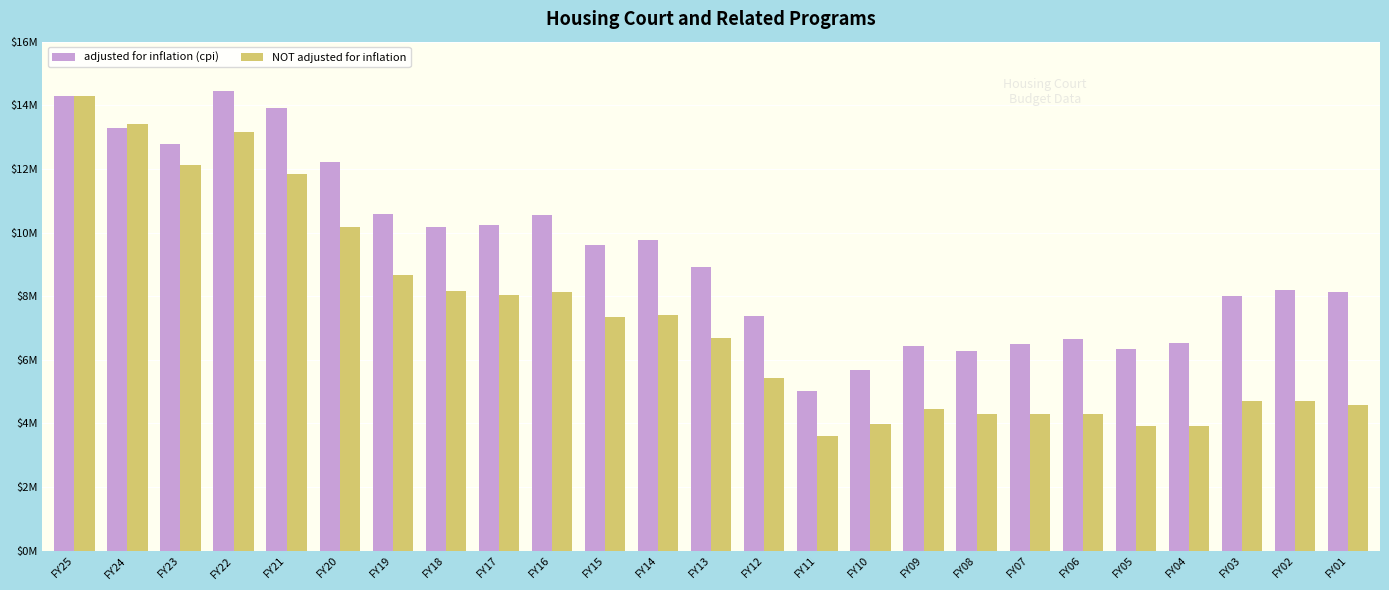

Are the bars grouped side by side (vs. stacked)?

Yes